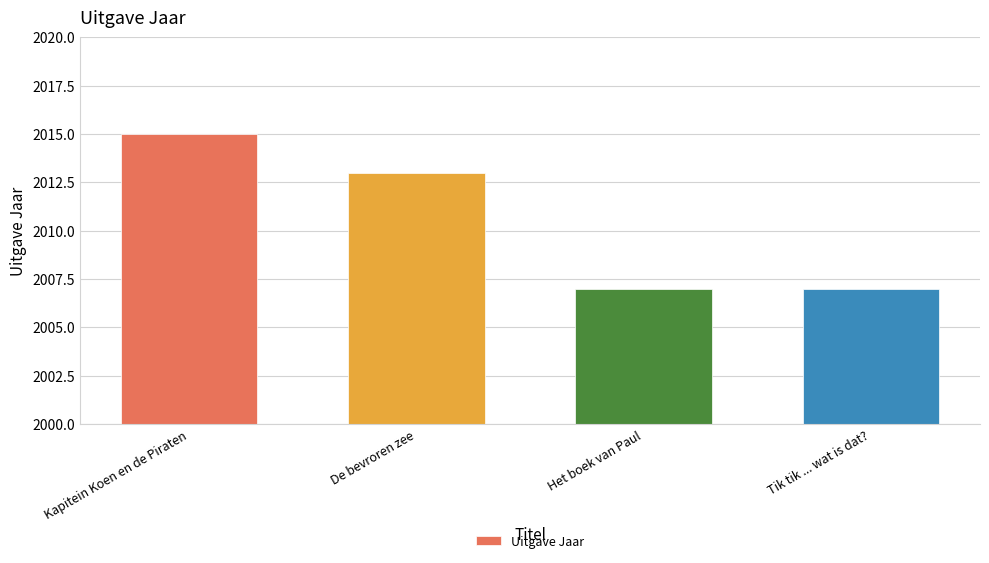

Where does the data first go above 2013?

Kapitein Koen en de Piraten